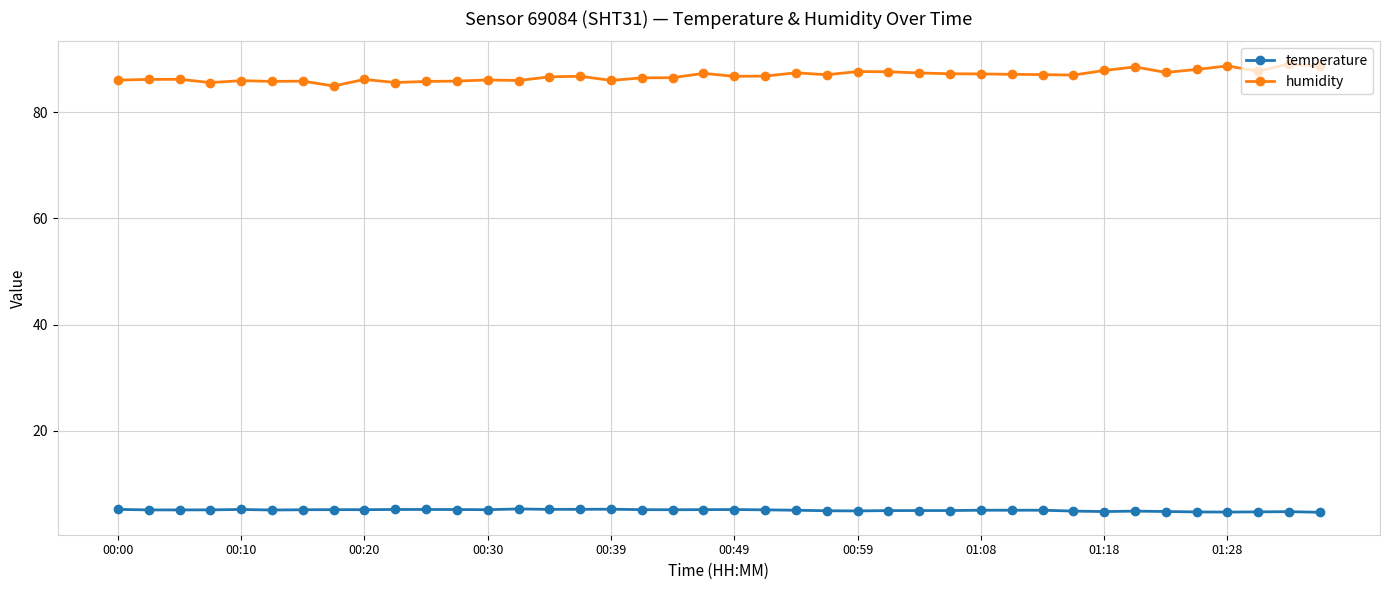

Does the chart display data point markers on the line(s)?

Yes